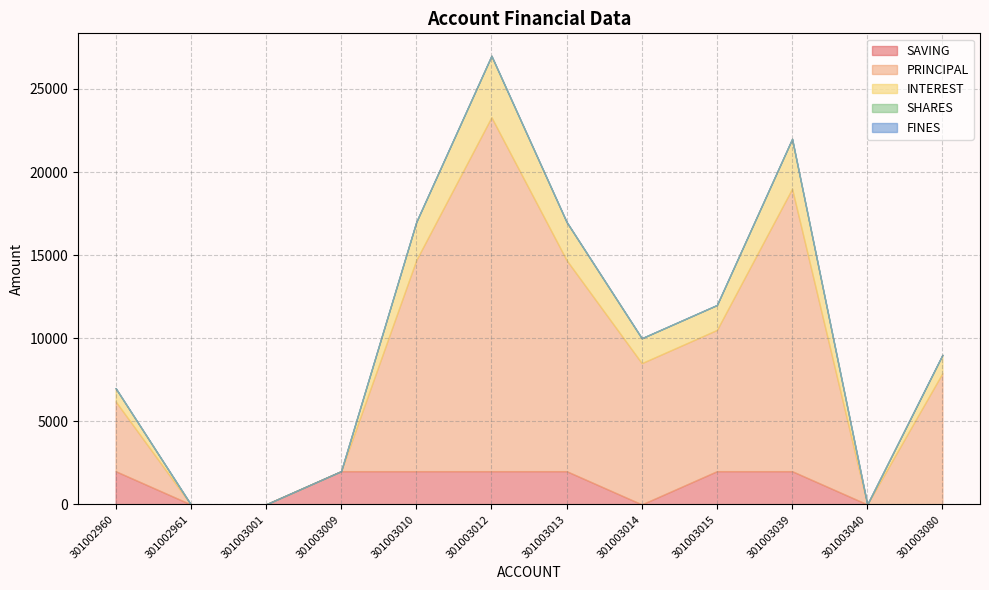

Does the chart have visible grid lines?

Yes